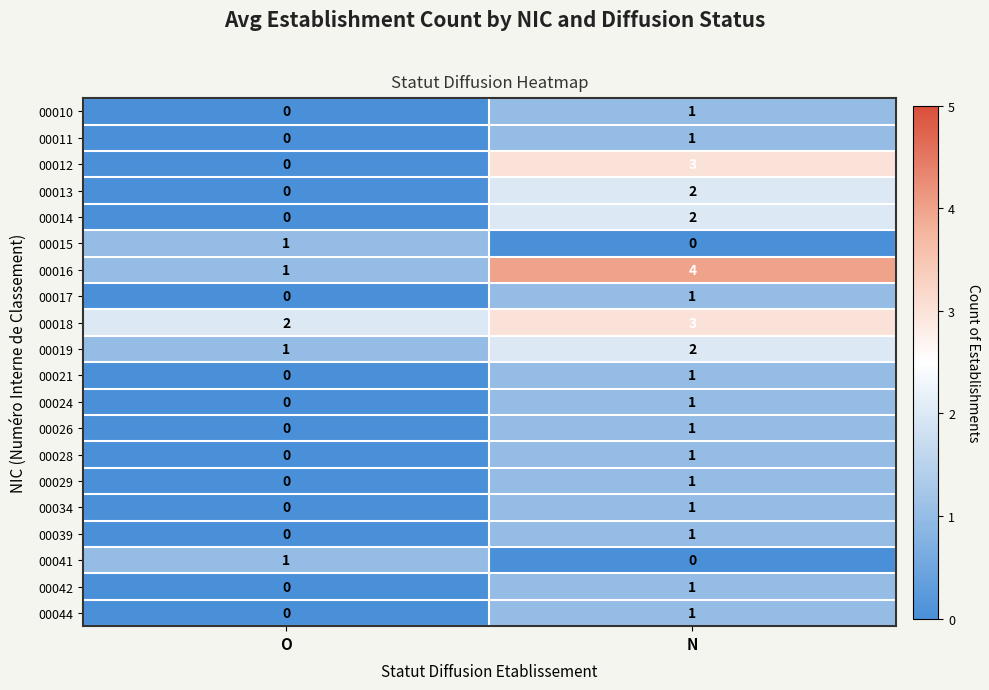

What is the difference between the 00016 values at N and O?

3